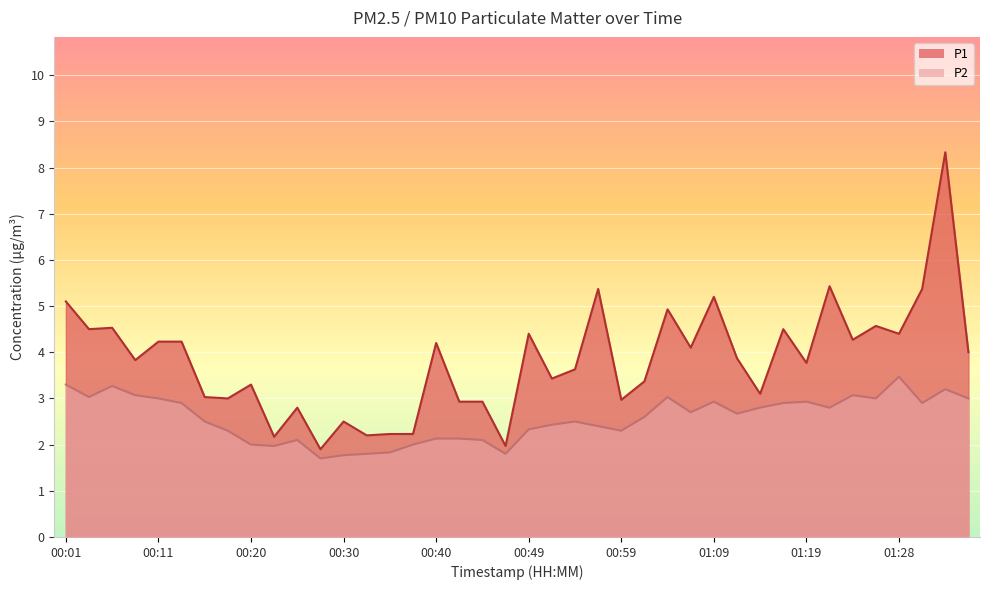

How many lines are shown in the chart?

2